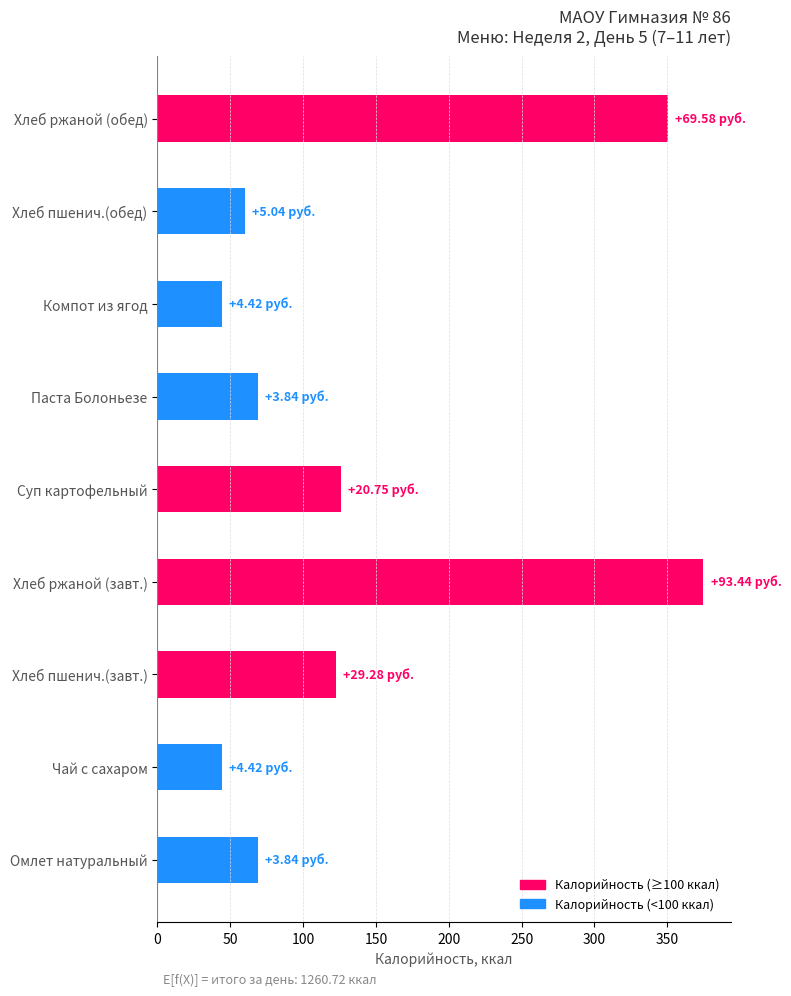

How many bars are there in total?

9